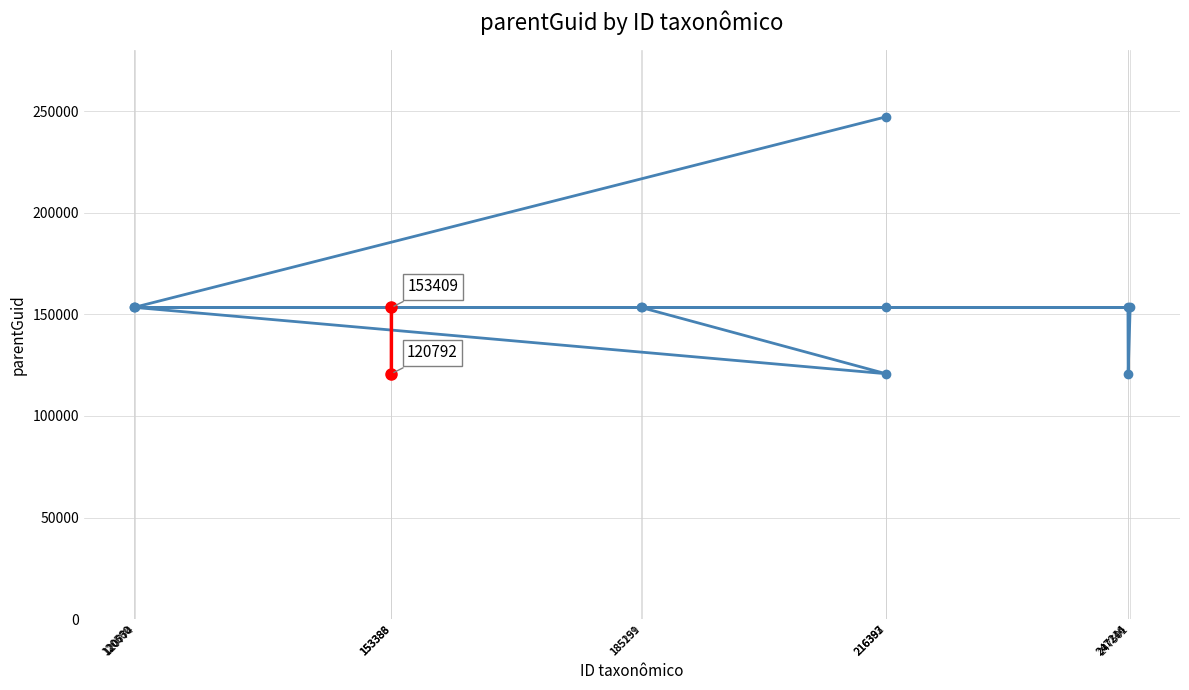

What is the change in value from 216397 to 120560?

-93851